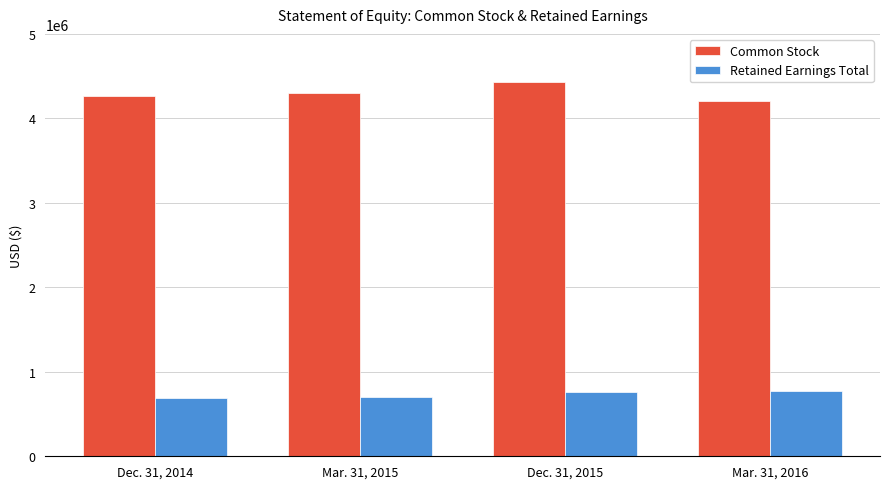

How many data points does each series have?

4